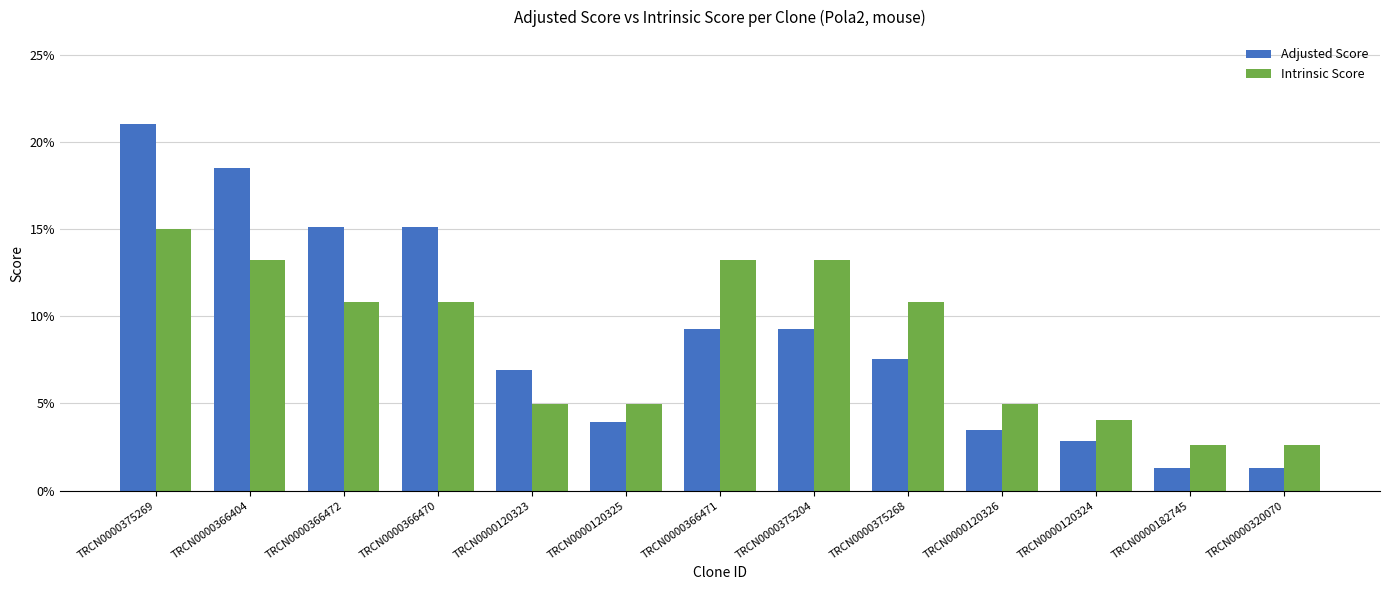

What is the minimum value for Intrinsic Score?

2.6